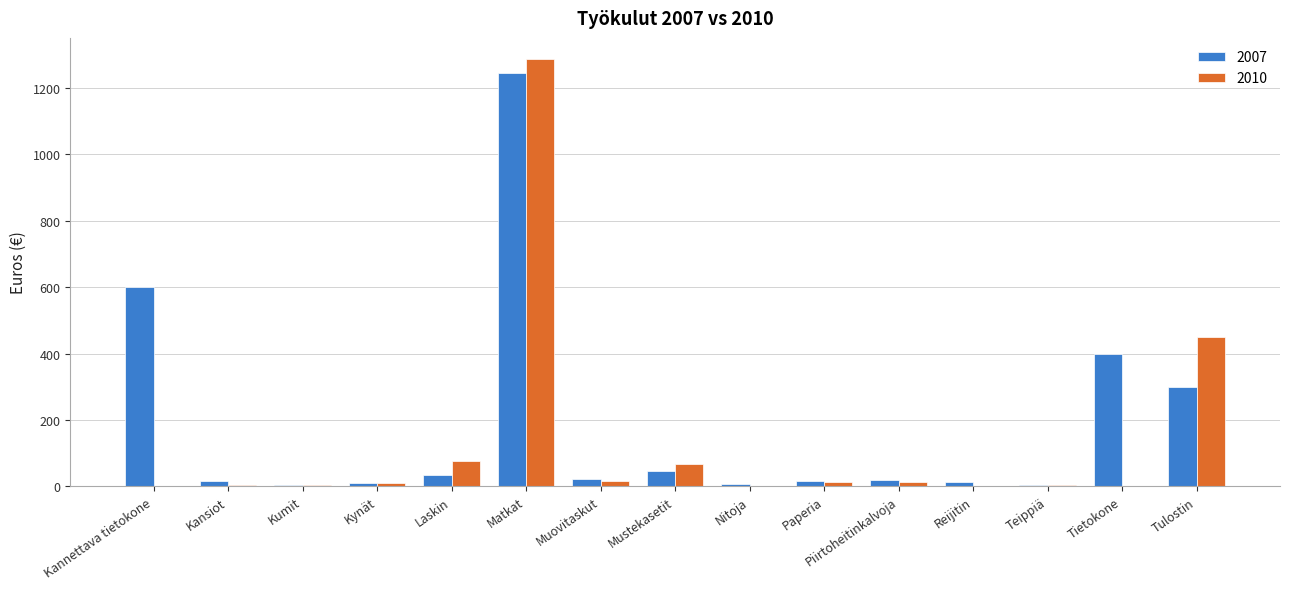

The value of 2007 at Tietokone is 399.0. True or false?

True